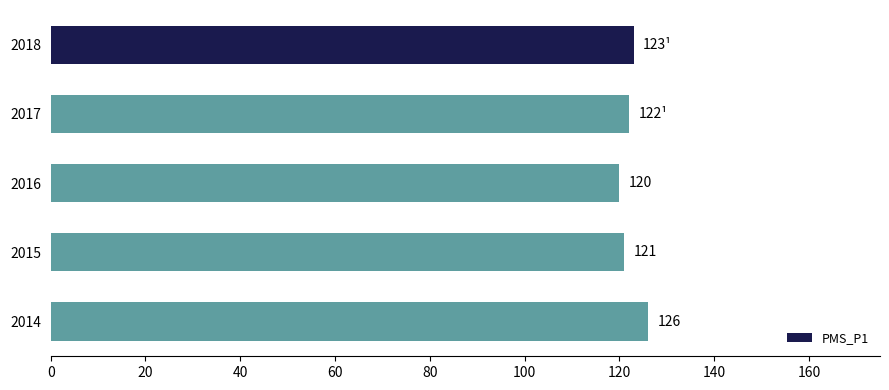

What is the average value?

122